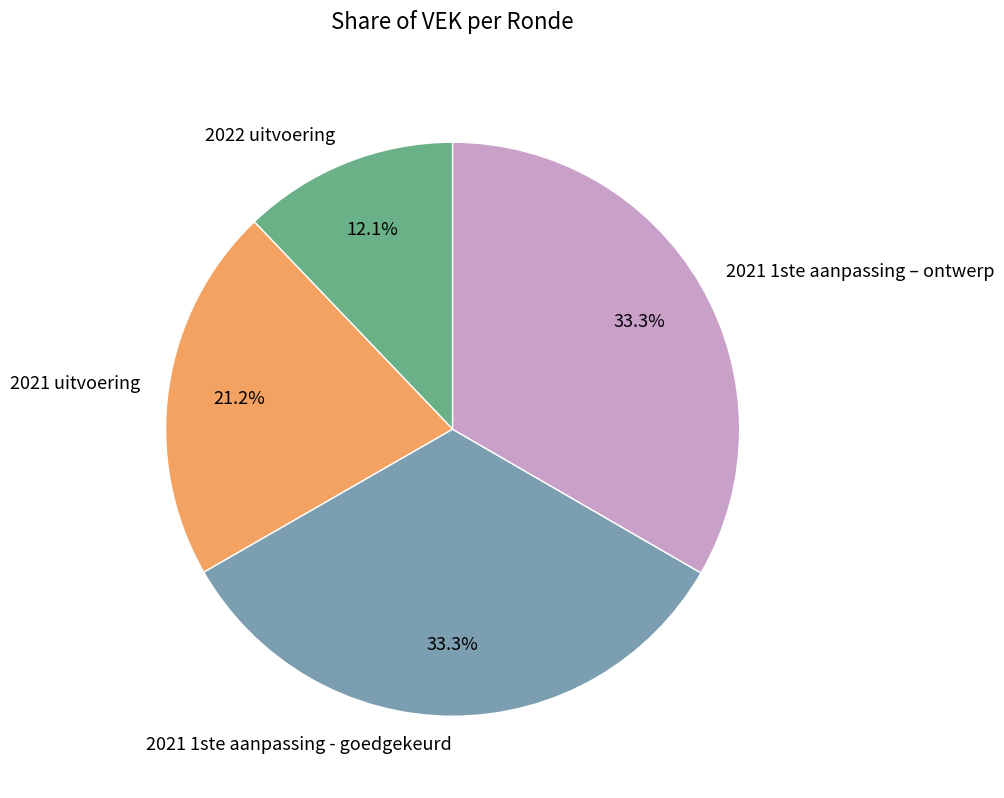

Between 2021 1ste aanpassing – ontwerp and 2022 uitvoering, which is larger?

2021 1ste aanpassing – ontwerp